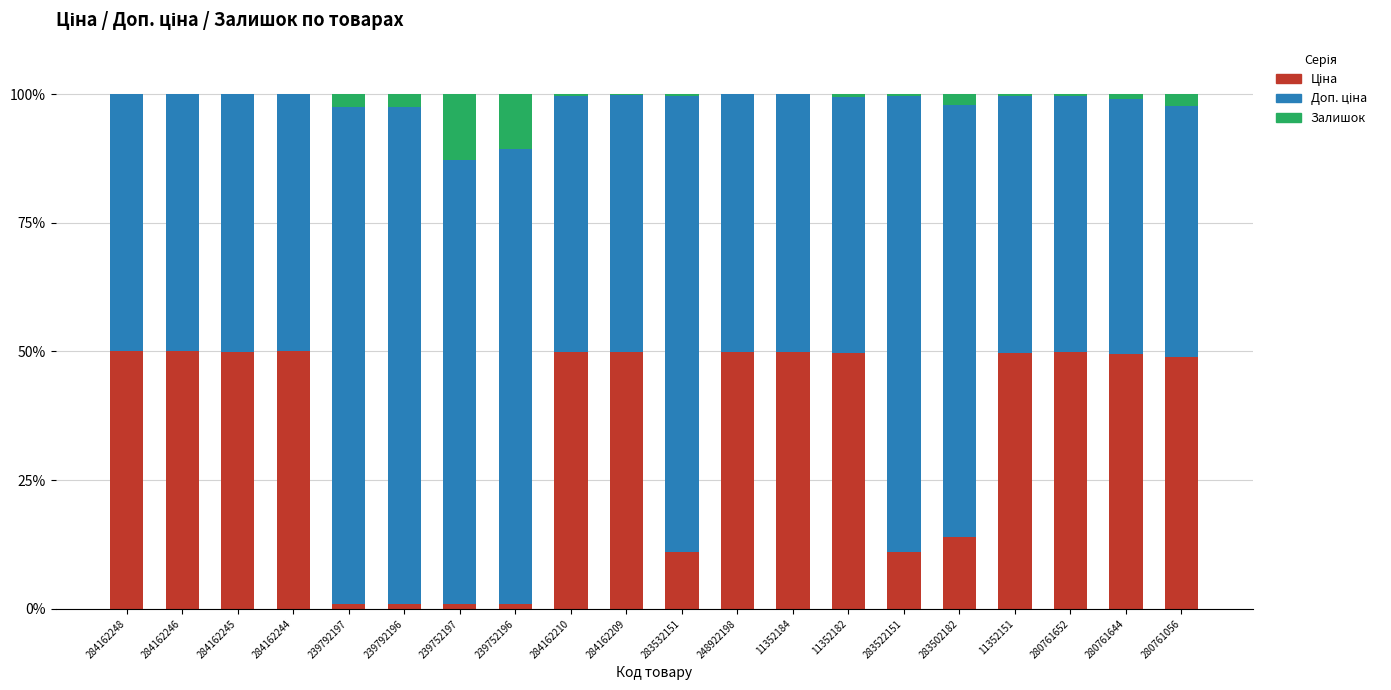

What is the total value across all series at 280761056?

100.0